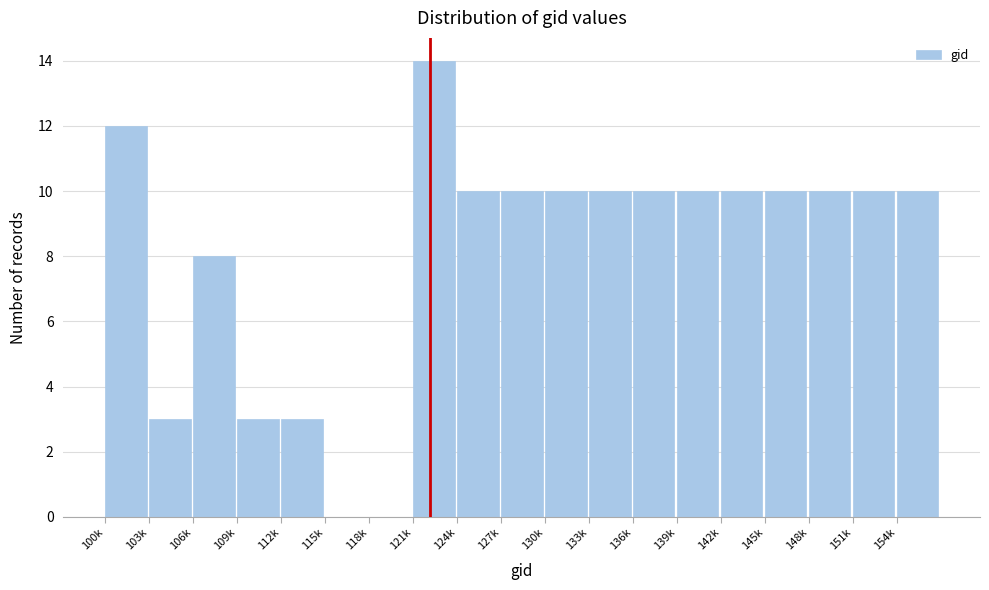

Reading left to right, extract all data points from this chart.

100k=12	103k=3	106k=8	109k=3	112k=3	115k=0	118k=0	121k=14	124k=10	127k=10	130k=10	133k=10	136k=10	139k=10	142k=10	145k=10	148k=10	151k=10	154k=10